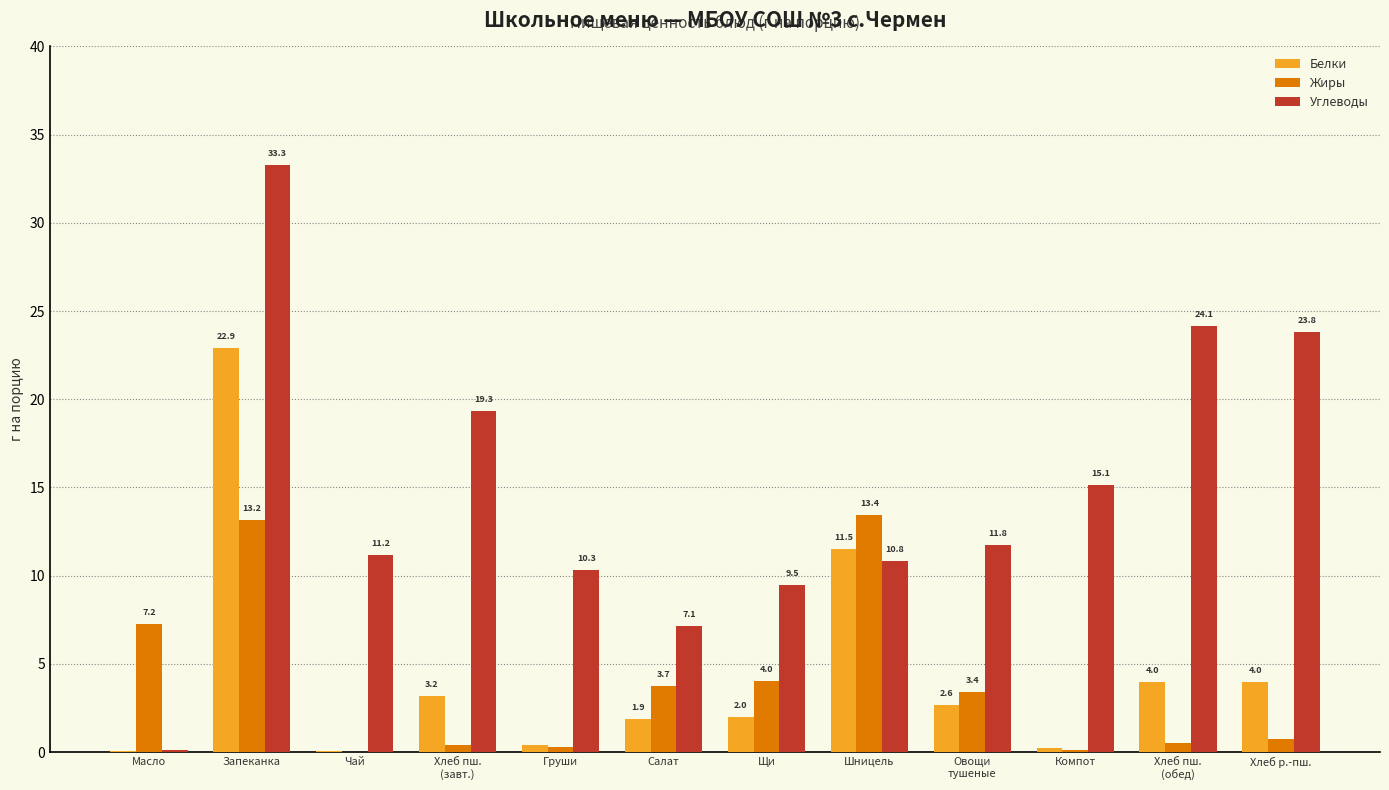

At which category does the chart reach its peak across all series?

Запеканка